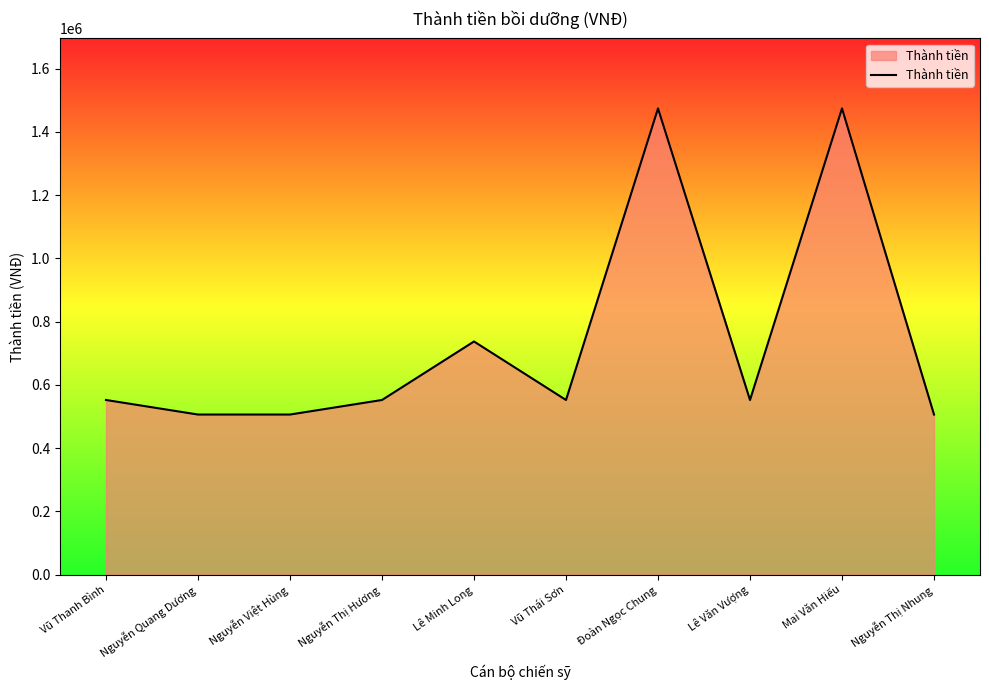

What is the maximum value shown in the chart?

1474000